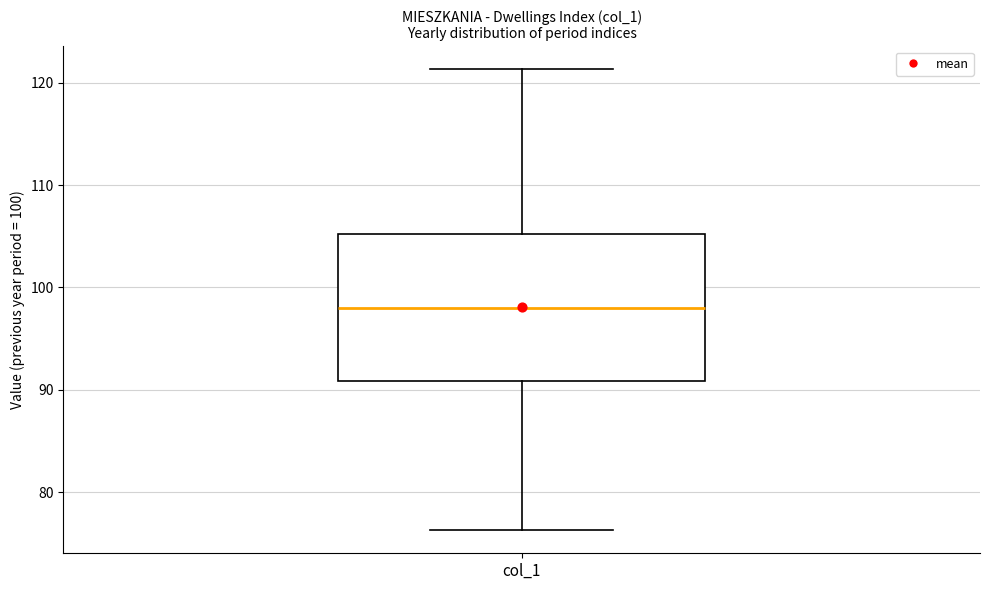

Read this box plot against the y-axis: the position of the median line, the range covered by the box, and the ends of both whiskers. The values are not printed on the chart, so give them approximately, as read against the axis.

median 98, box 91 to 105, whiskers 76 to 121